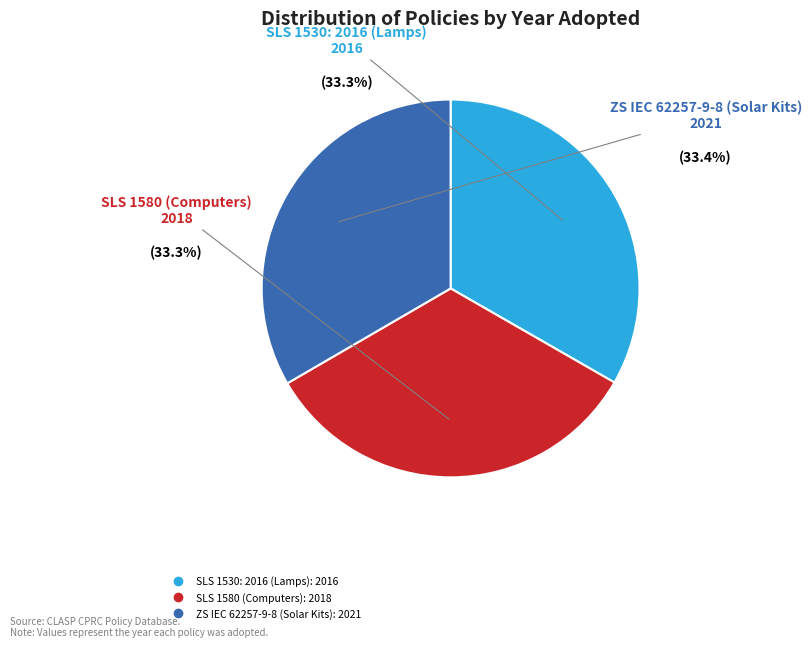

Count the number of slices in the pie.

3